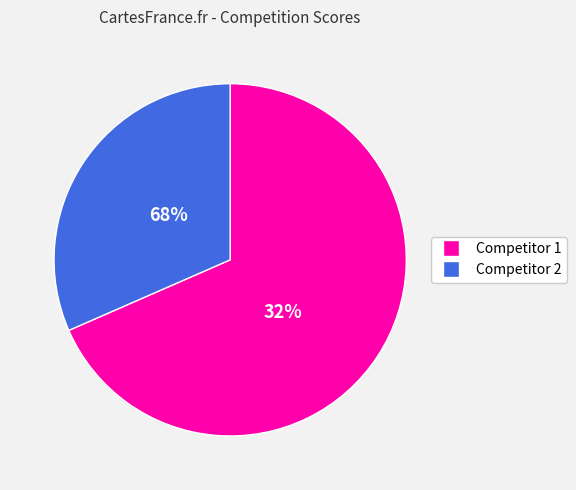

Which category has the smallest portion of the pie?

1